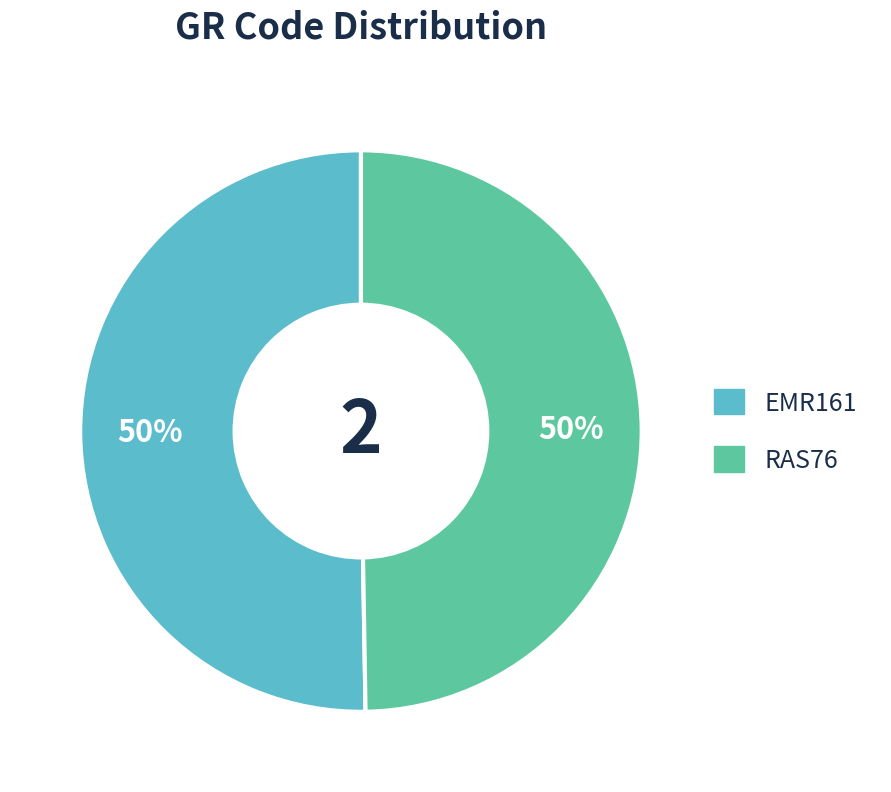

Combined, do EMR161 and RAS76 account for over 50%?

Yes